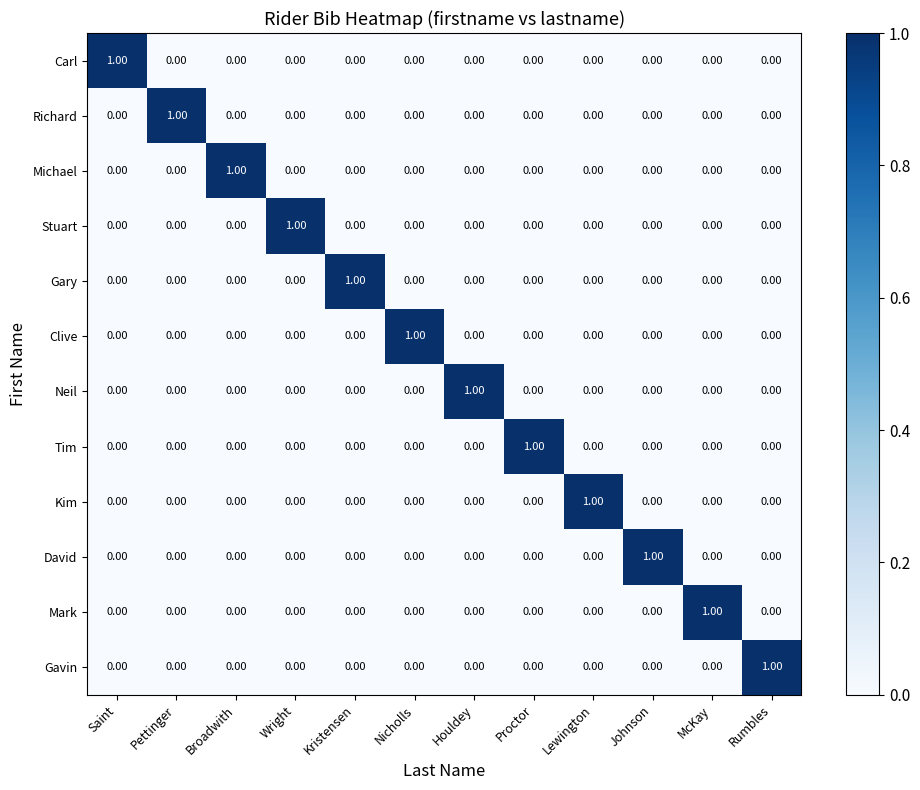

Count the number of data series in this chart.

12